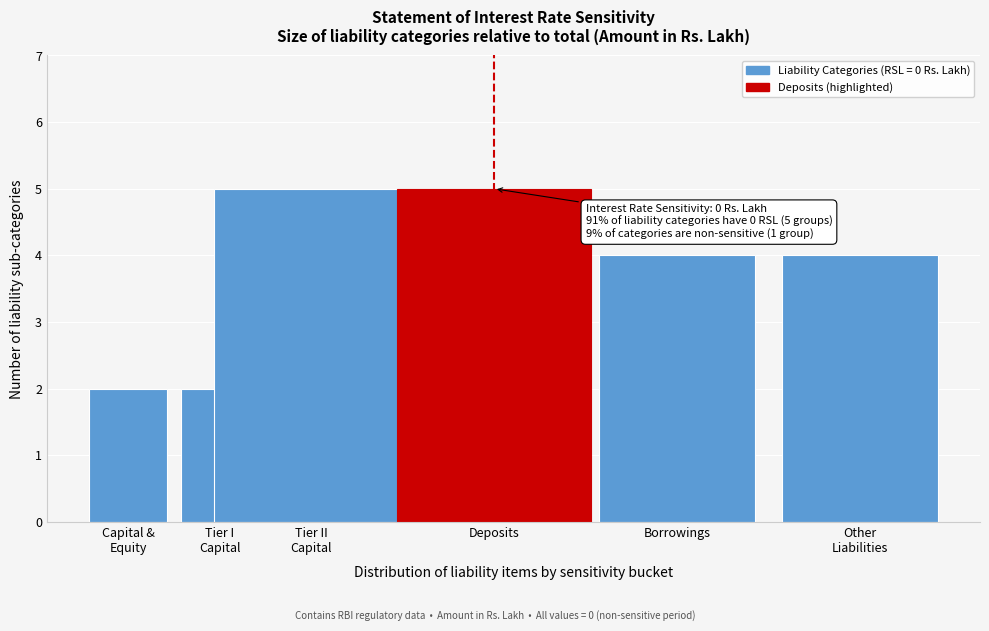

Reading left to right, transcribe all the data shown in this chart.

2	2	5	5	4	4